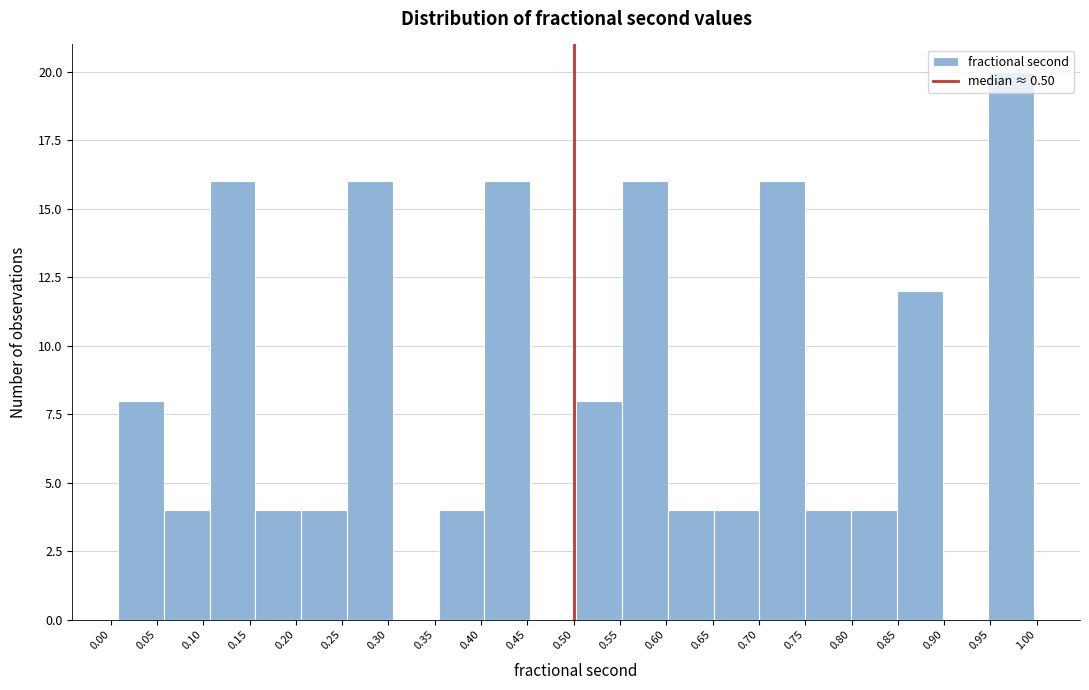

Reading left to right, transcribe this chart: for each bar, give the range it covers on the x-axis and its height. Neither the bar edges nor the heights are printed on the chart, so give them approximately, as read against the axes.

0.010 to 0.055: 8
0.055 to 0.105: 4
0.105 to 0.155: 16
0.155 to 0.205: 4
0.205 to 0.255: 4
0.255 to 0.305: 16
0.305 to 0.355: 0
0.355 to 0.405: 4
0.405 to 0.455: 16
0.455 to 0.505: 0
0.505 to 0.550: 8
0.550 to 0.600: 16
0.600 to 0.650: 4
0.650 to 0.700: 4
0.700 to 0.750: 16
0.750 to 0.800: 4
0.800 to 0.850: 4
0.850 to 0.900: 12
0.900 to 0.950: 0
0.950 to 0.995: 20